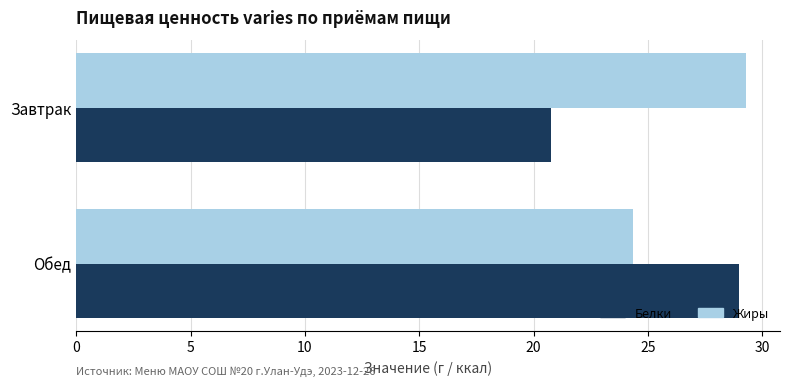

How many values in the Жиры series are below 29?

1